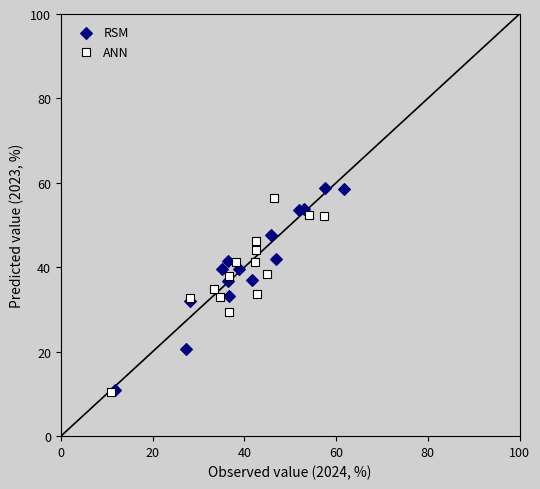

What are all the series names shown in the legend?

RSM, ANN